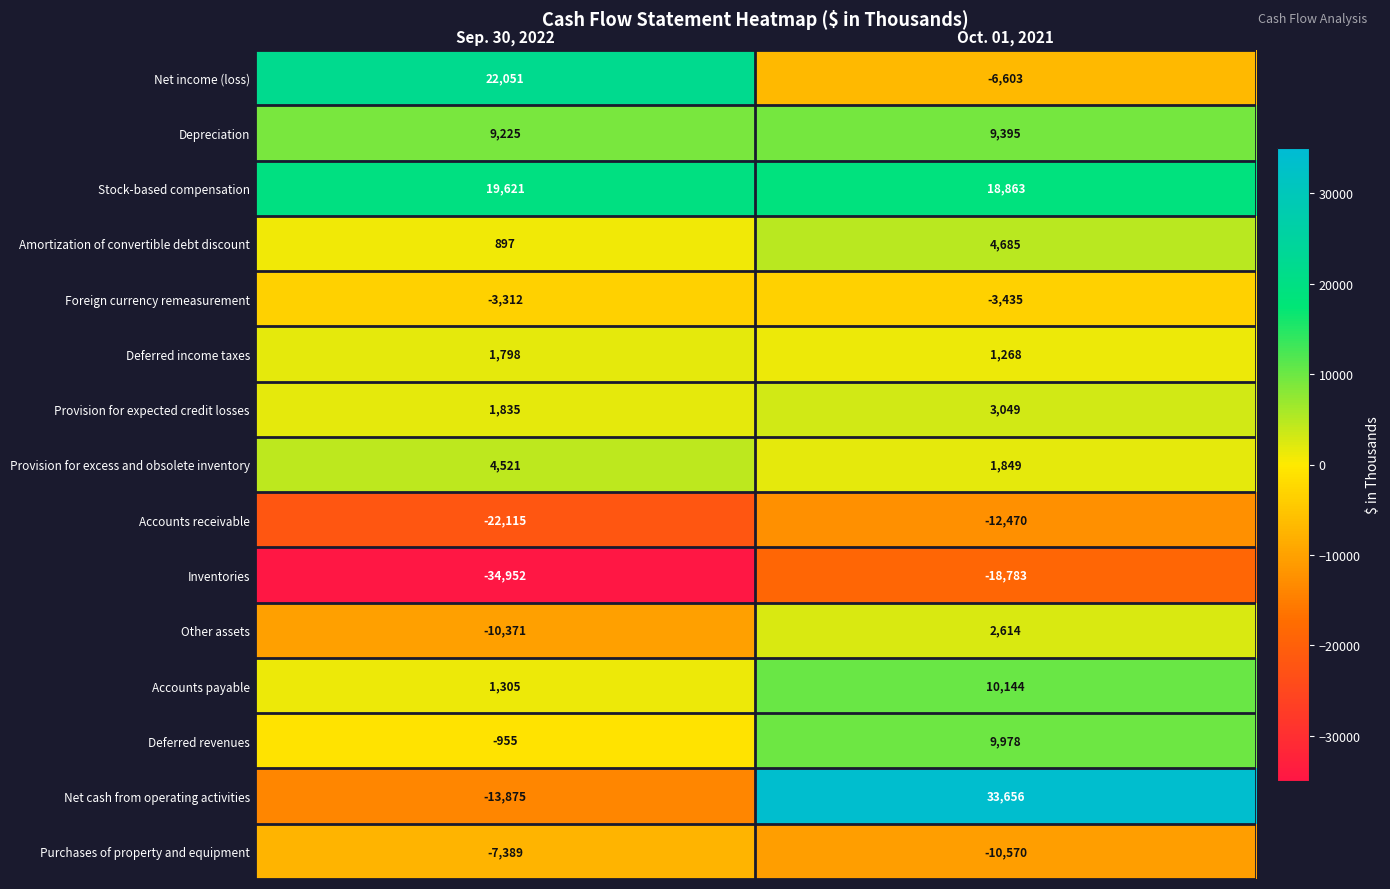

Which series changed the most between Sep. 30, 2022 and Oct. 01, 2021?

Net cash from operating activities